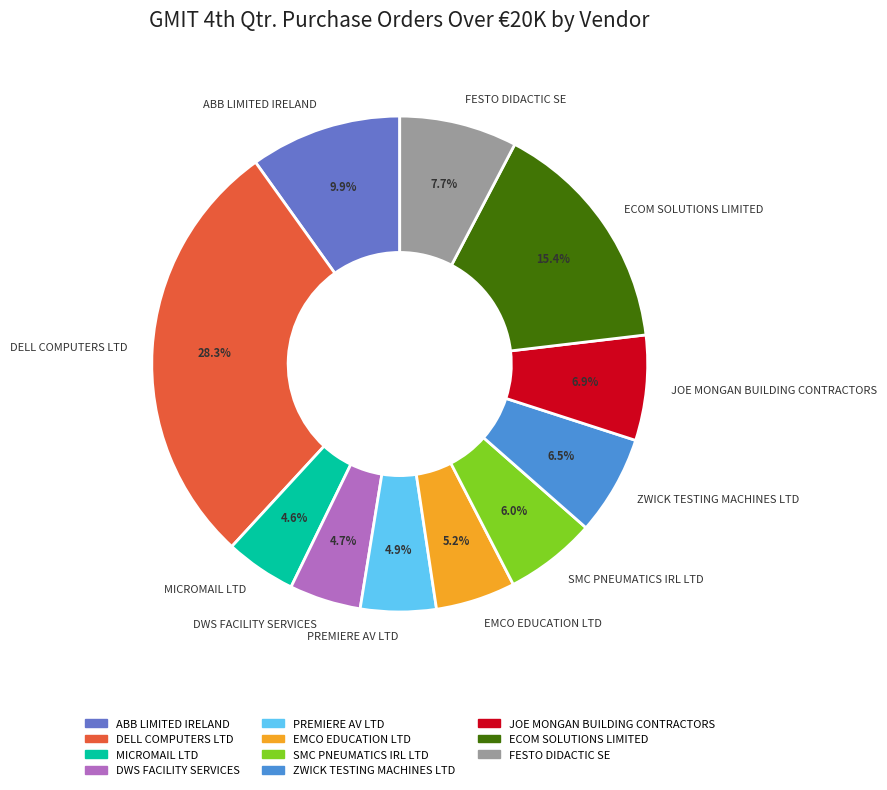

What is the largest slice in the pie chart?

DELL COMPUTERS LTD